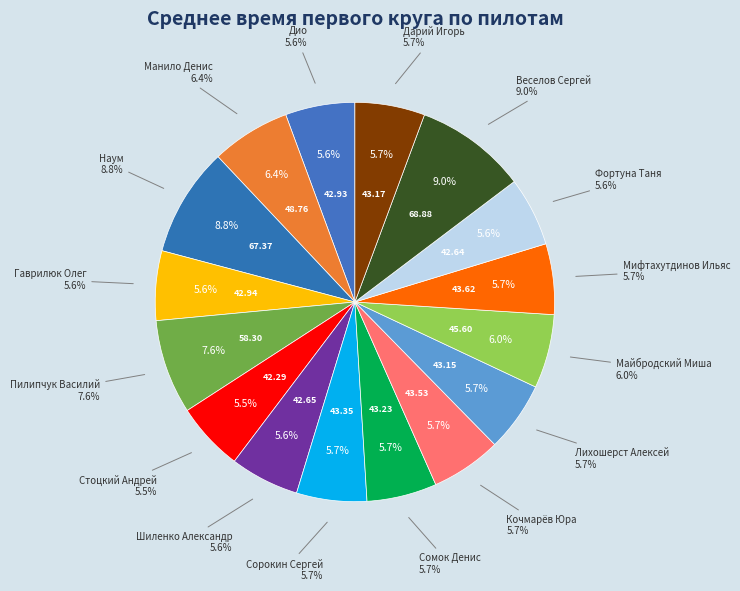

What is the ratio of the value at Дио to the value at Cорокин Сергей?

1.0